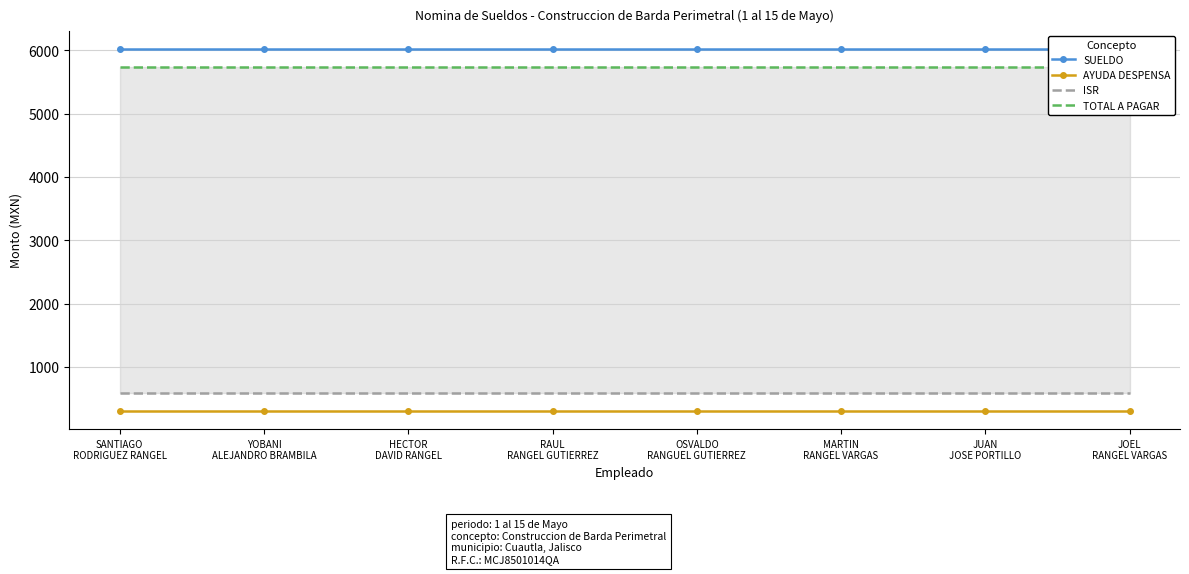

What is the label of the 1st point from the left?

SANTIAGO
RODRIGUEZ RANGEL